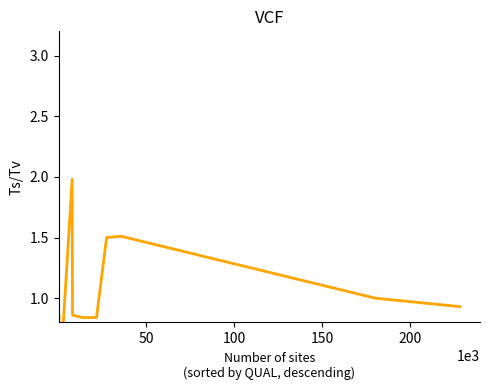

How many lines are shown in the chart?

1